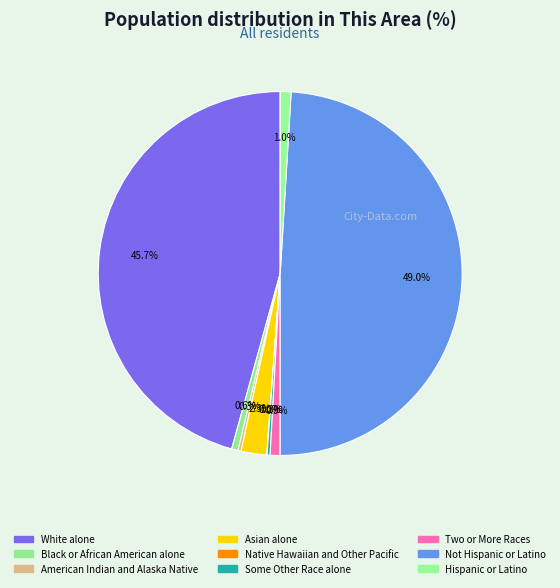

Is there any slice that represents more than half of the pie?

No